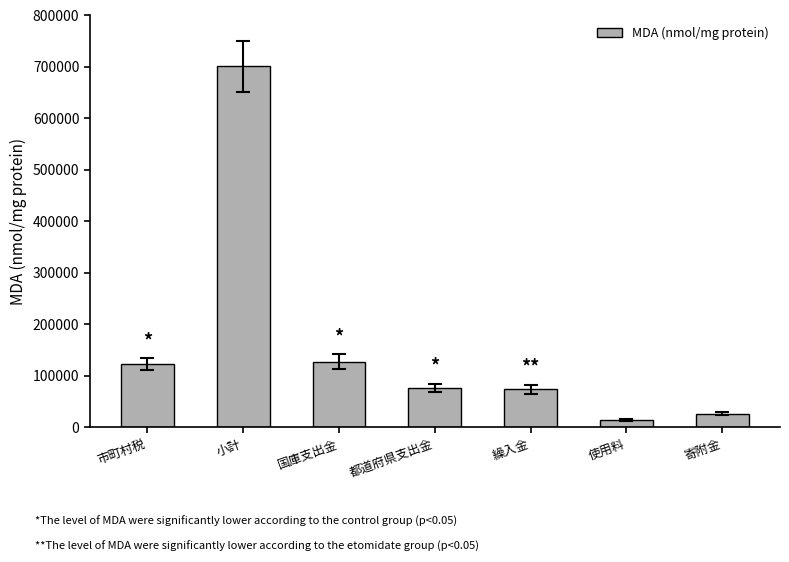

Are the bars horizontal?

No